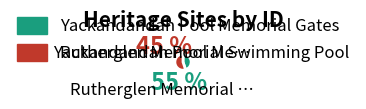

Do Yackandandah Pool Memorial Gates and Rutherglen Memorial Swimming Pool together represent more than half of the pie?

Yes